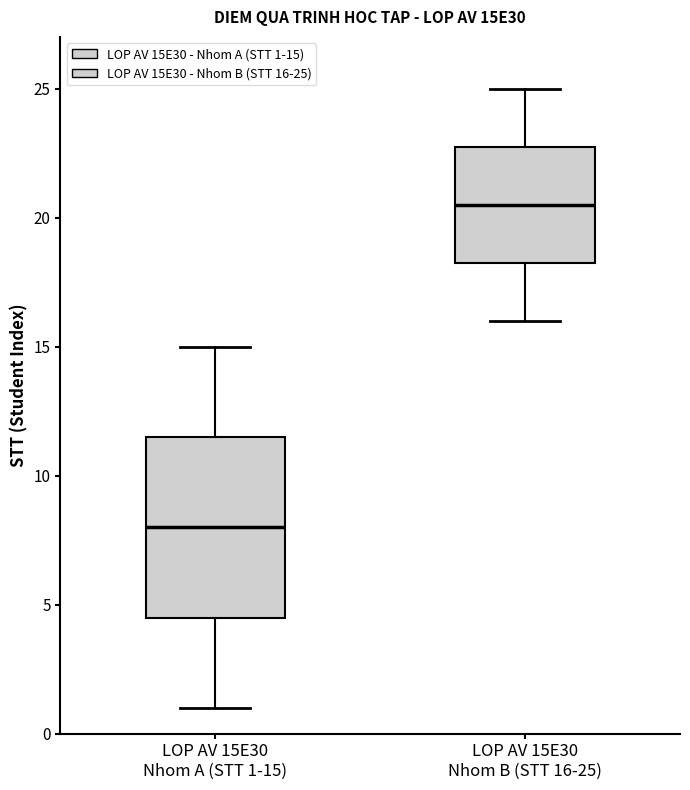

Where does the median line of the box for LOP AV 15E30 Nhom B (STT 16-25) sit on the y-axis? The values are not printed on the chart, so give them approximately, as read against the axis.

20.5